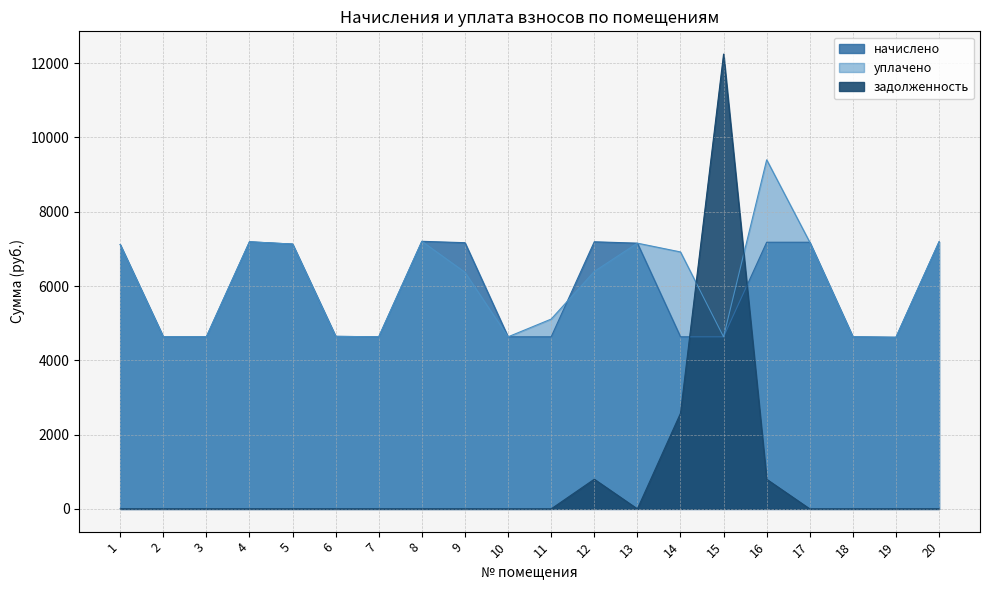

What is the difference between the начислено values at 2 and 20?

2558.5